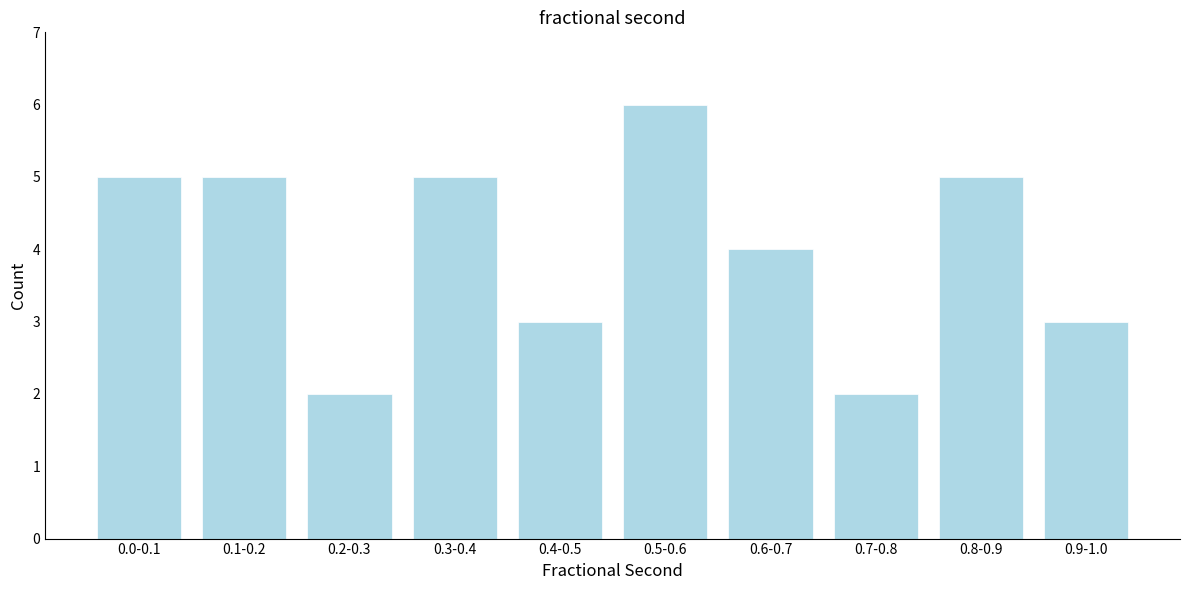

Reading right to left, extract all data points from this chart.

3	5	2	4	6	3	5	2	5	5